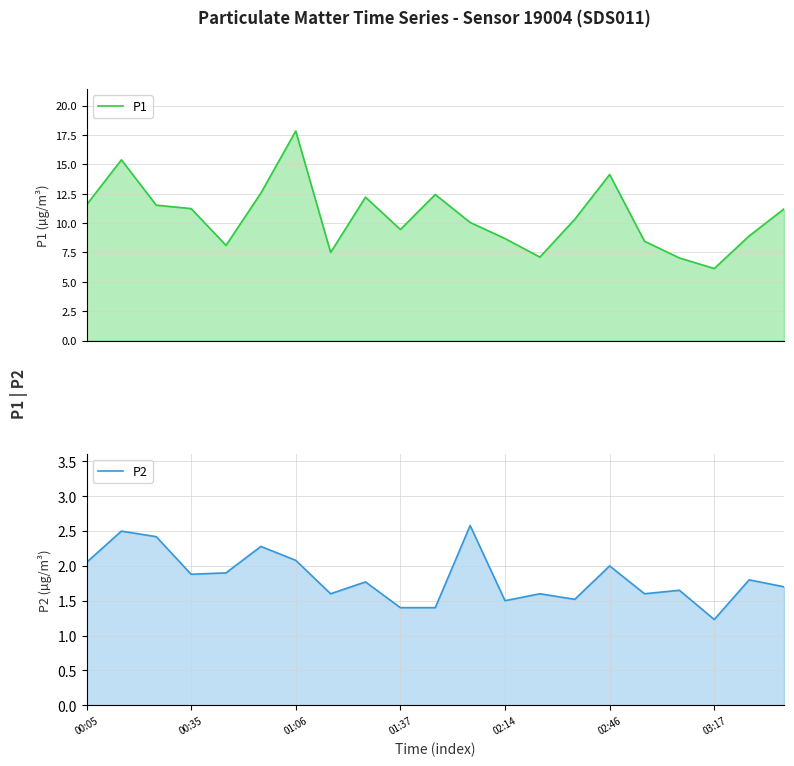

How many lines are shown in the chart?

2